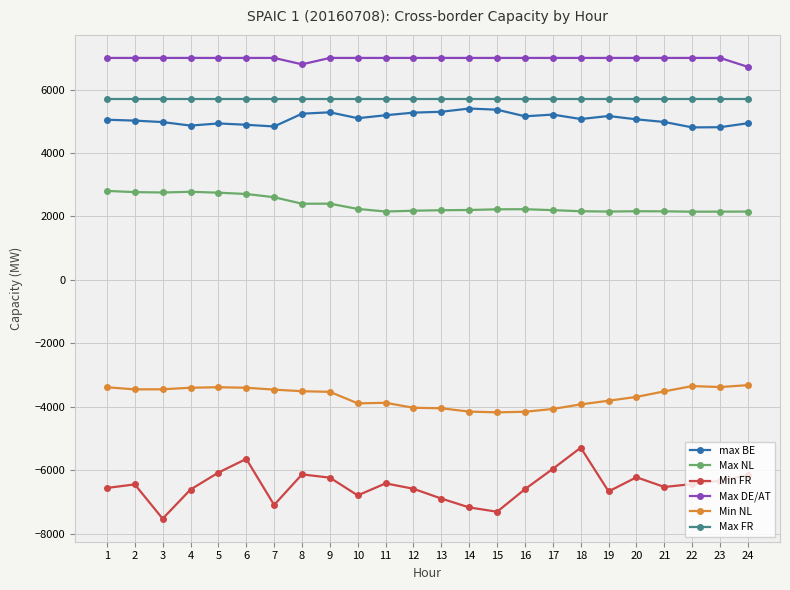

True or false: Min FR and Min NL cross at least once.

False